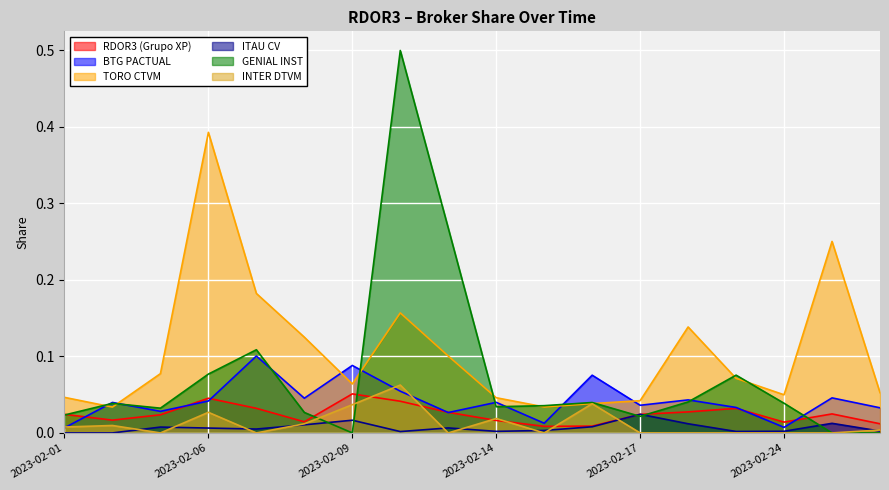

True or false: ITAU CV and TORO CTVM cross at least once.

False